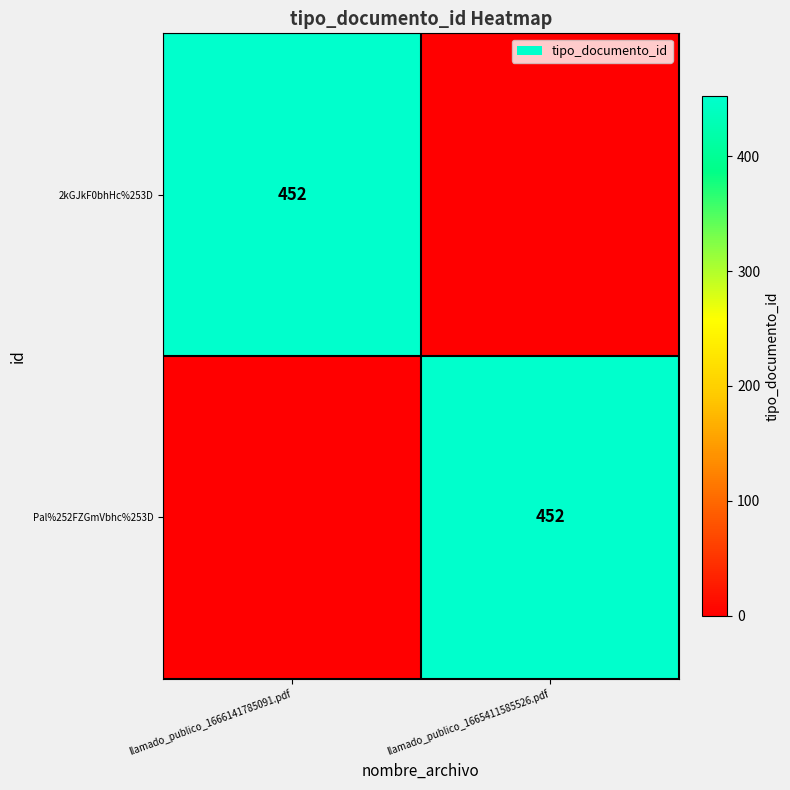

At how many categories does at least one series exceed 390?

2